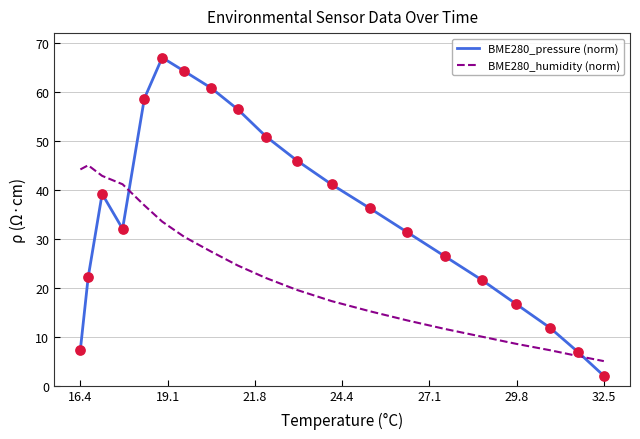

What are all the series names shown in the legend?

BME280_pressure (norm), BME280_humidity (norm)